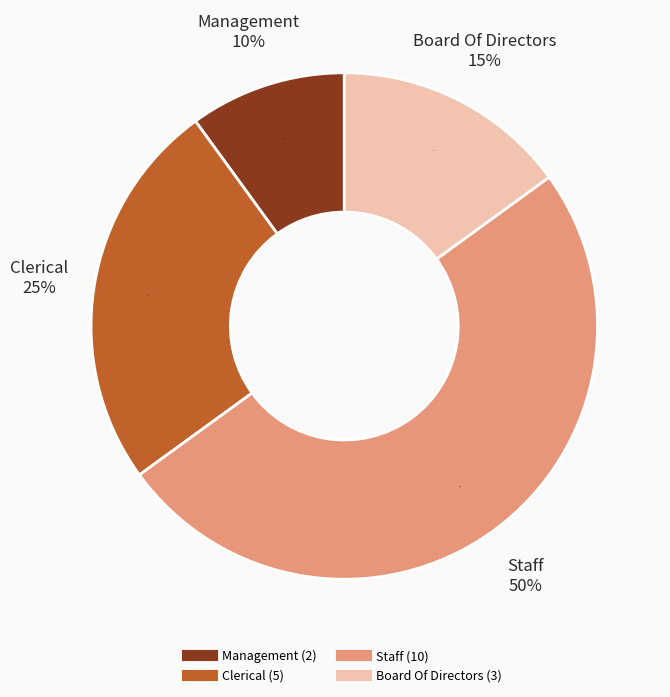

To the nearest percent, what is the average slice percentage?

25%